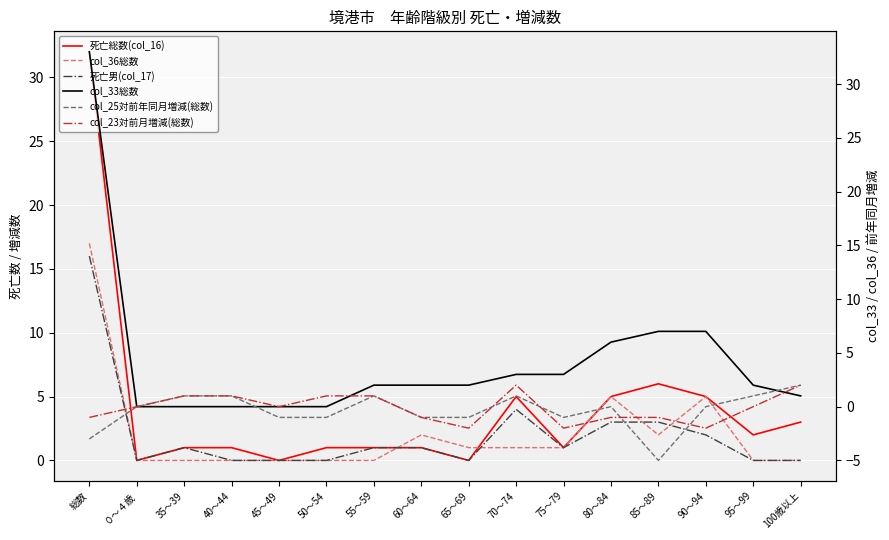

How many series are shown in this chart?

6